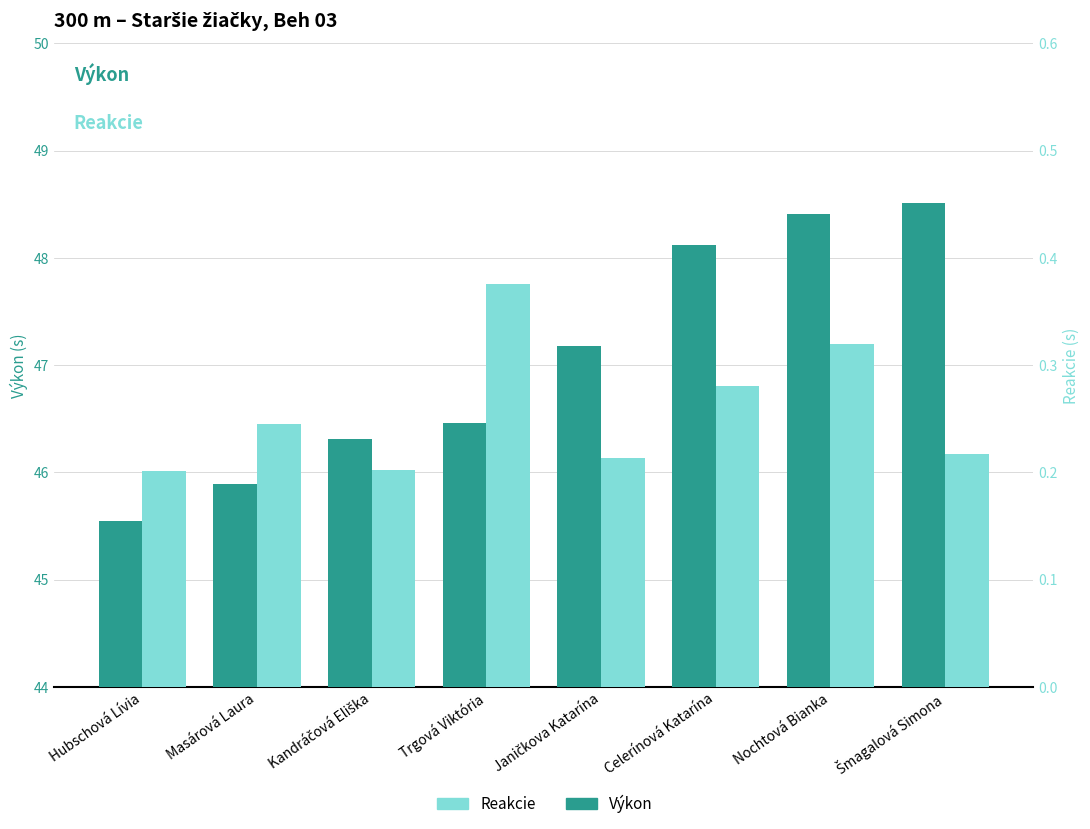

Which category has the highest value in the Reakcie series?

Trgová Viktória